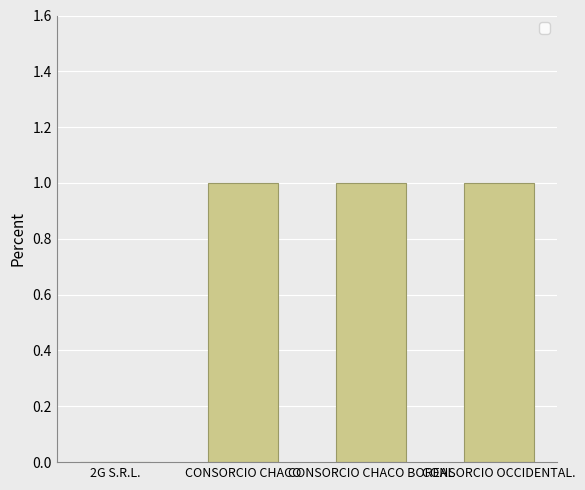

What is the sum of the values at CONSORCIO OCCIDENTAL. and CONSORCIO CHACO?

2